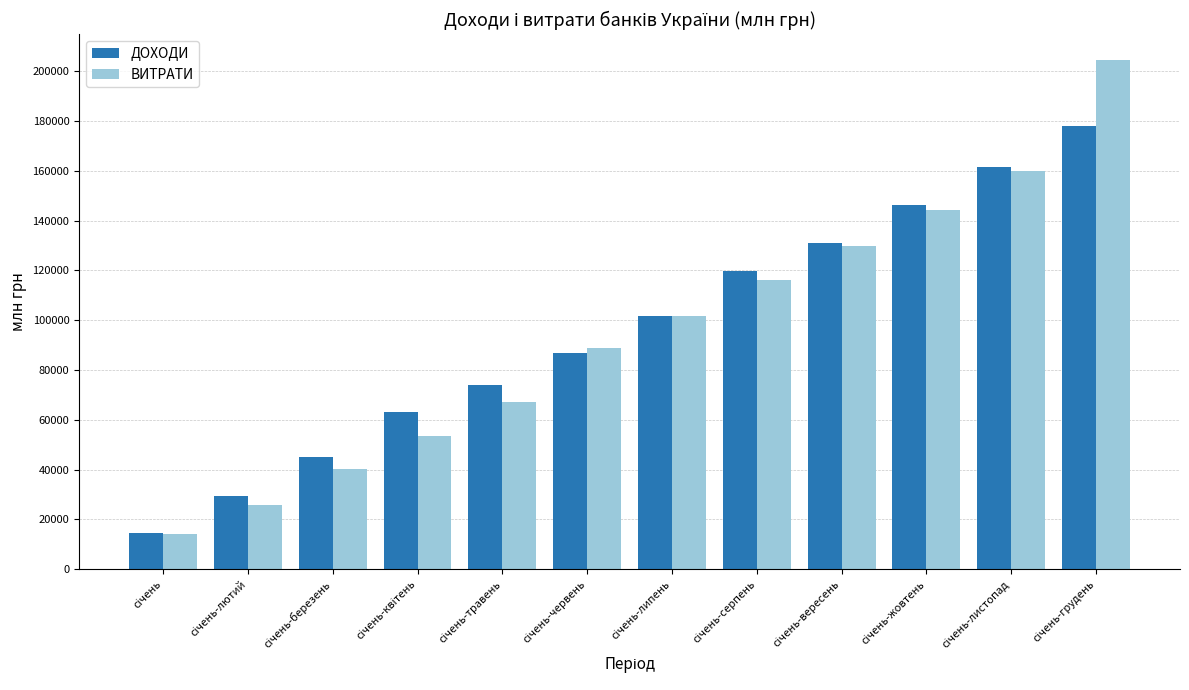

List the series in order of their peak value, highest first.

ВИТРАТИ, ДОХОДИ